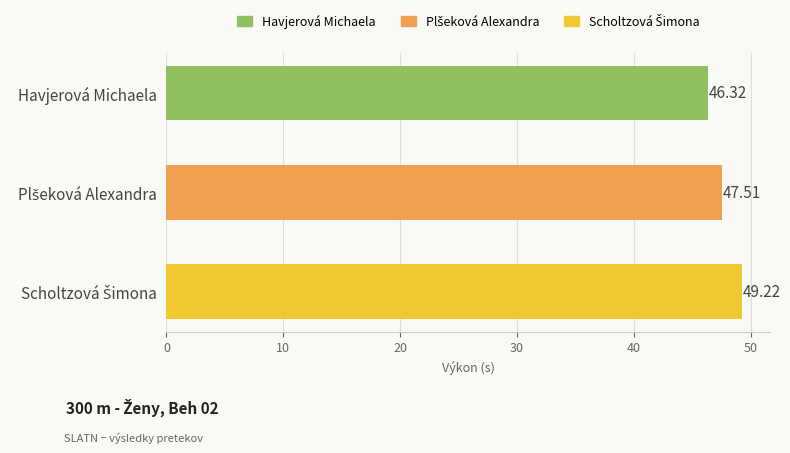

What is the label of the 1st bar from the top?

Havjerová Michaela